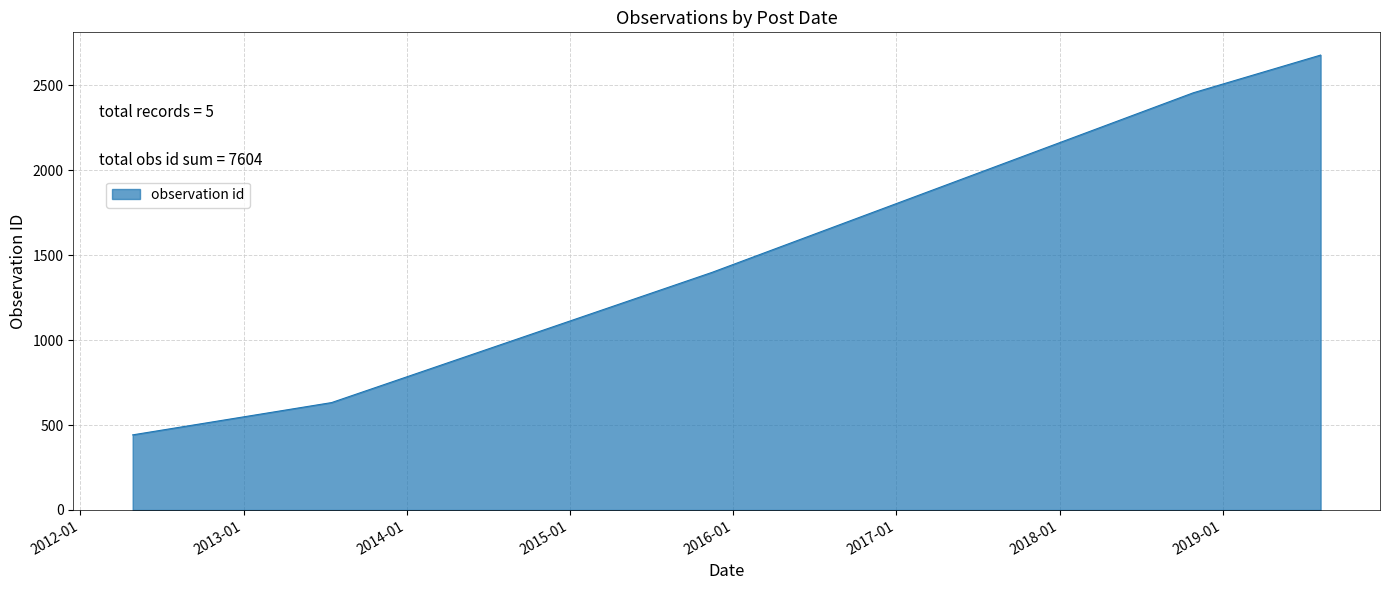

What is the difference between the maximum and minimum values?

2235